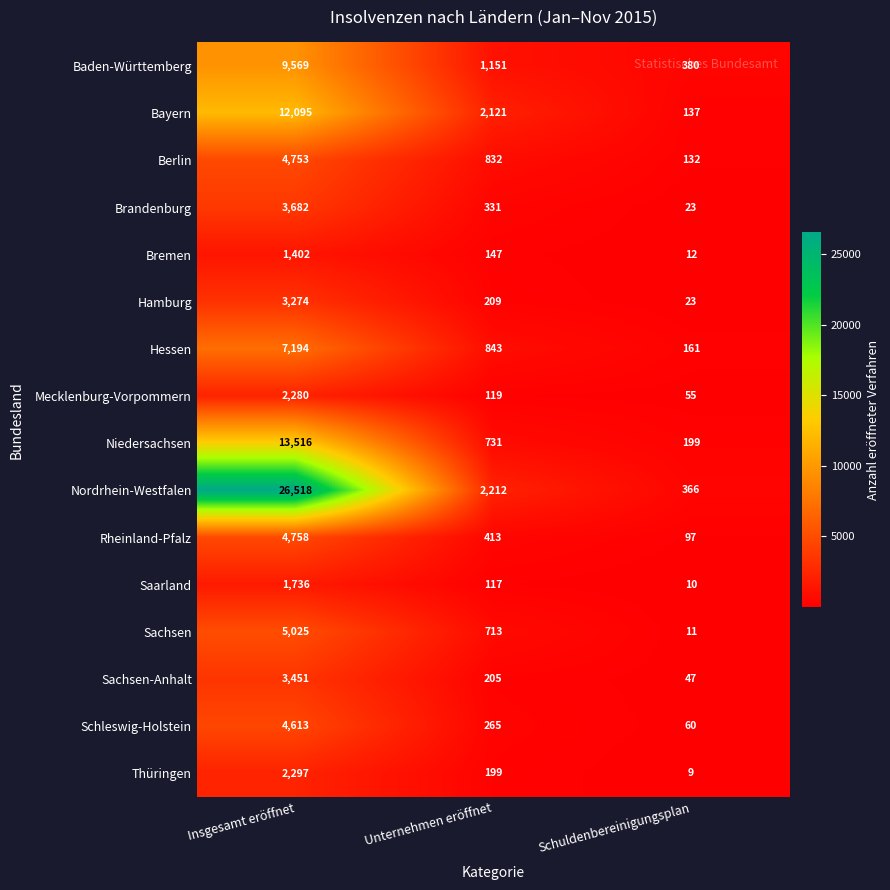

Rank the categories by Hamburg value from highest to lowest.

Insgesamt eröffnet, Unternehmen eröffnet, Schuldenbereinigungsplan